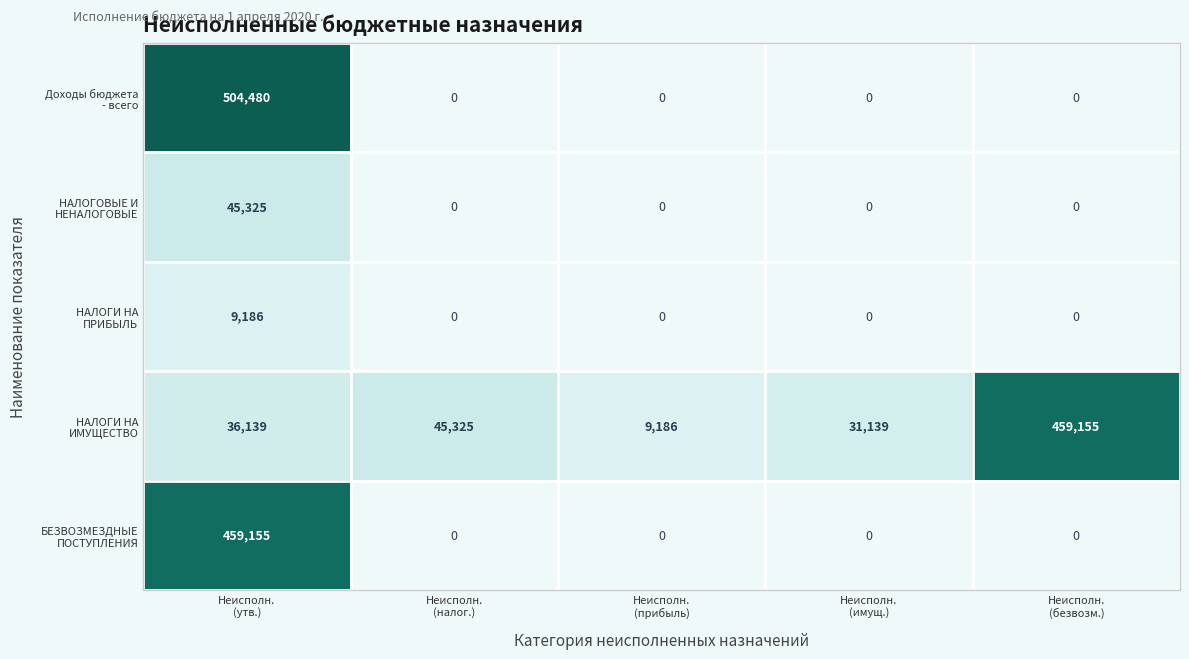

What is the maximum value for НАЛОГИ НА ПРИБЫЛЬ?

9185.7